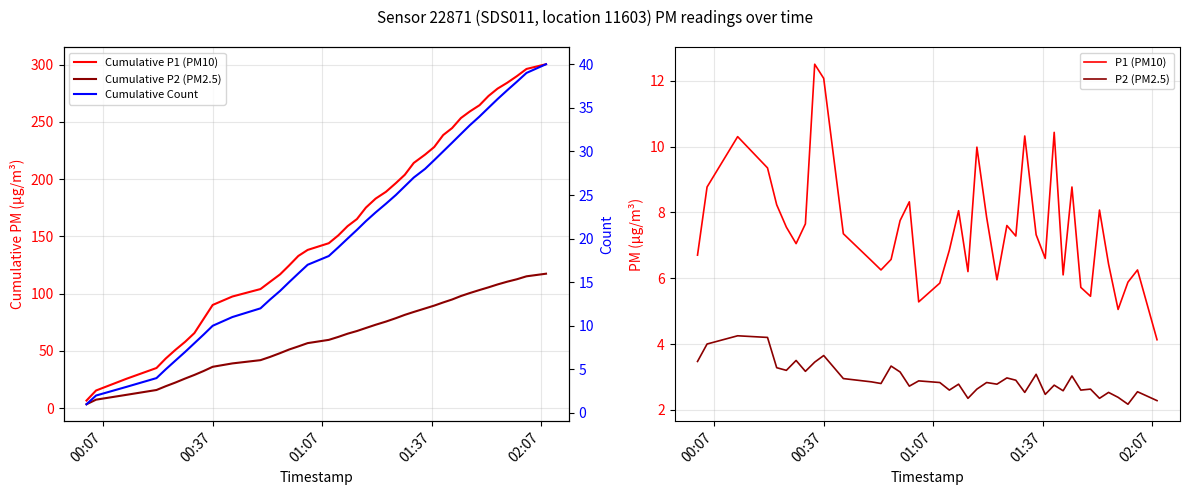

True or false: P1 (PM10) and P2 (PM2.5) cross at least once.

False